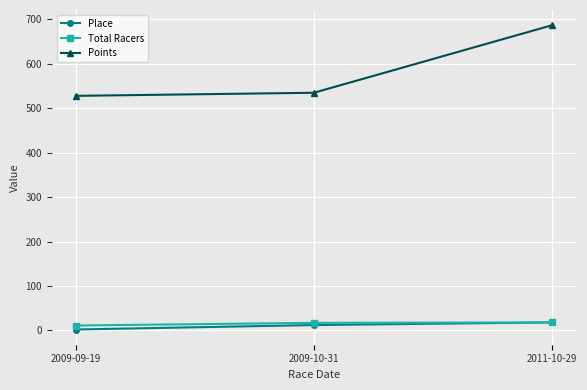

How many lines are shown in the chart?

3